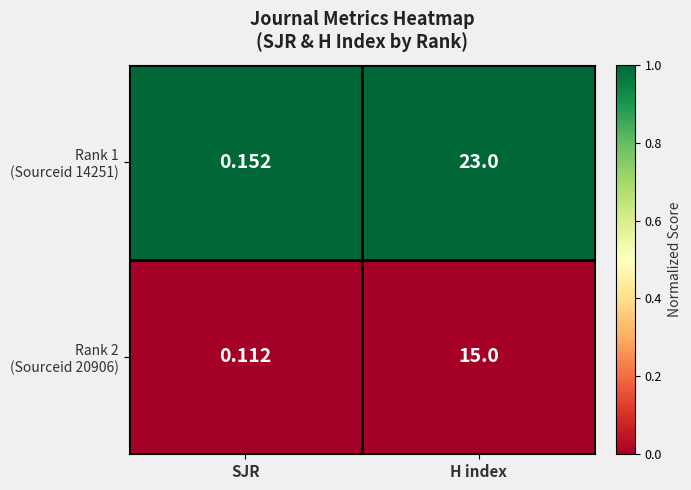

At which category does the chart reach its minimum across all series?

SJR